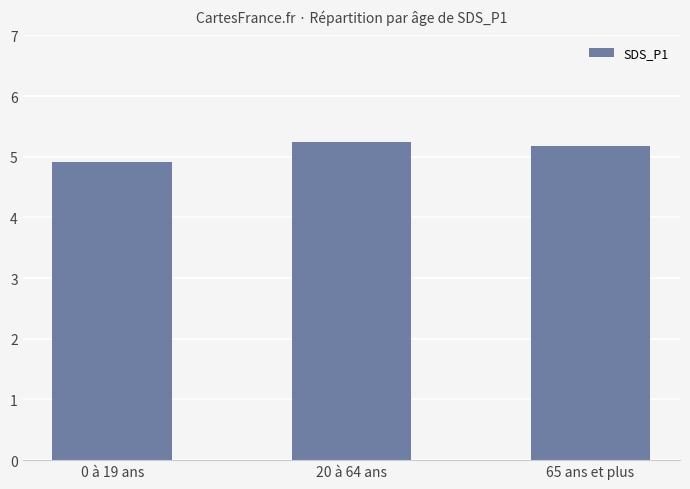

Reading left to right, transcribe all the data shown in this chart.

0 à 19 ans=4.9	20 à 64 ans=5.2	65 ans et plus=5.2